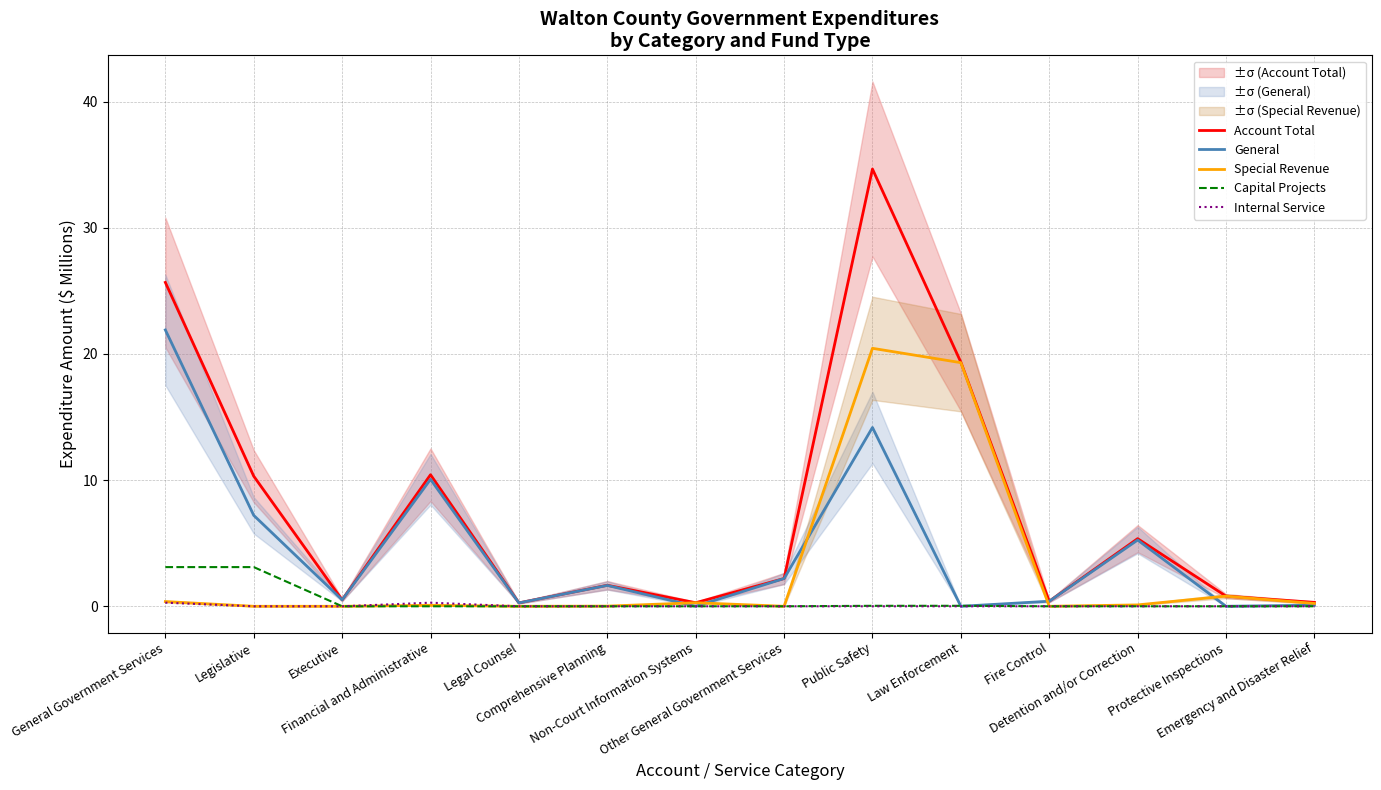

At which label is General closest to 10?

Financial and Administrative